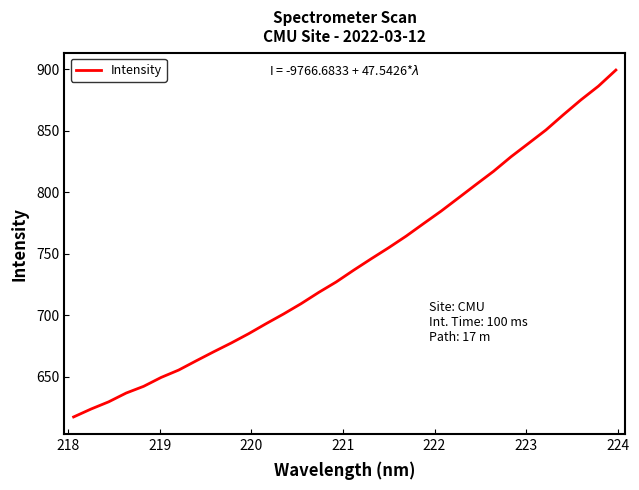

What is the difference between the maximum and minimum values?

282.2